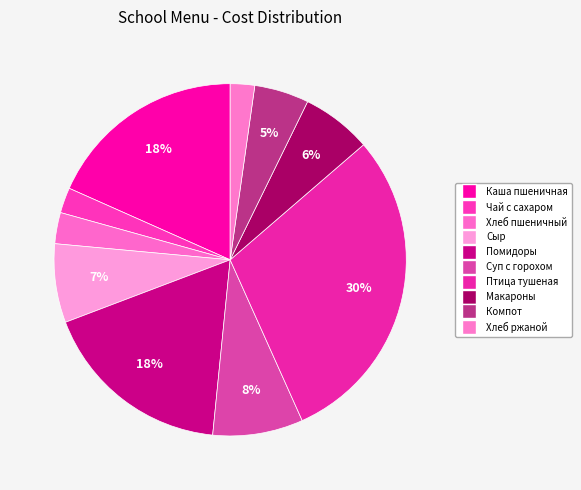

How many slices are in this pie chart?

10